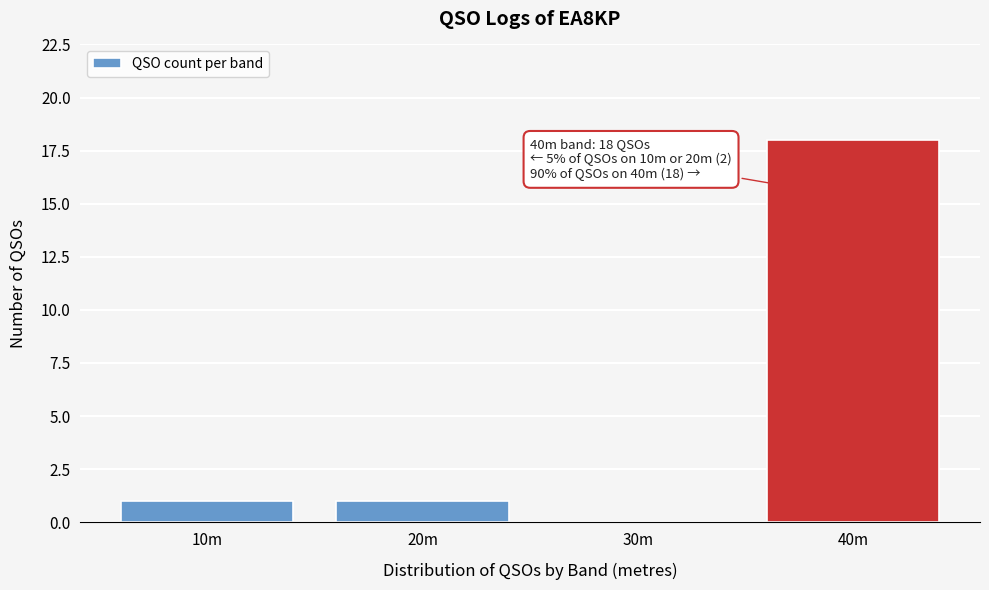

Reading left to right, what are all the values shown in this chart?

10m=1	20m=1	30m=0	40m=18